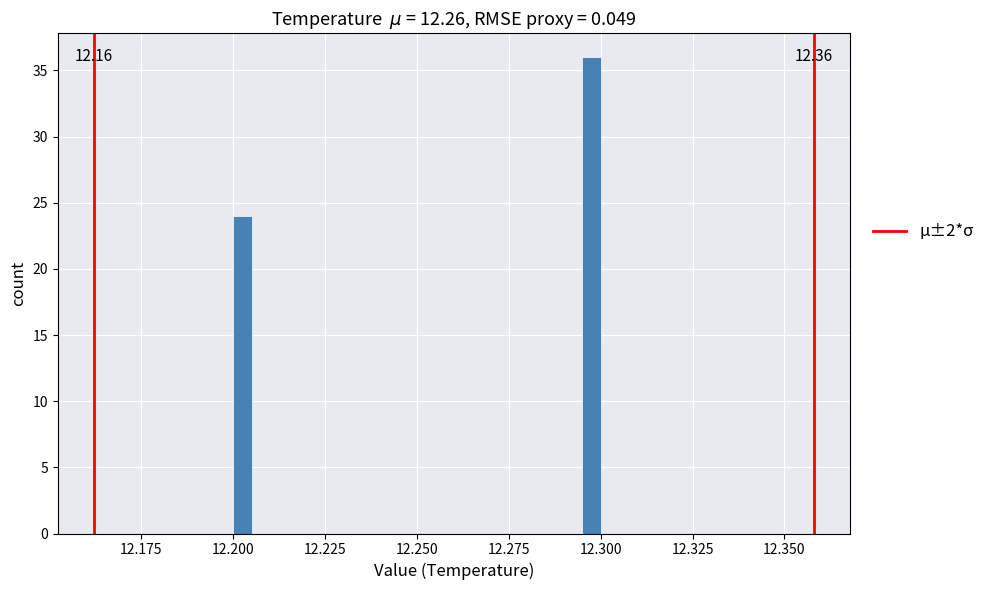

Around what value on the x-axis is the tallest bar? Give the approximate position of its centre, as read against the axis.

12.300